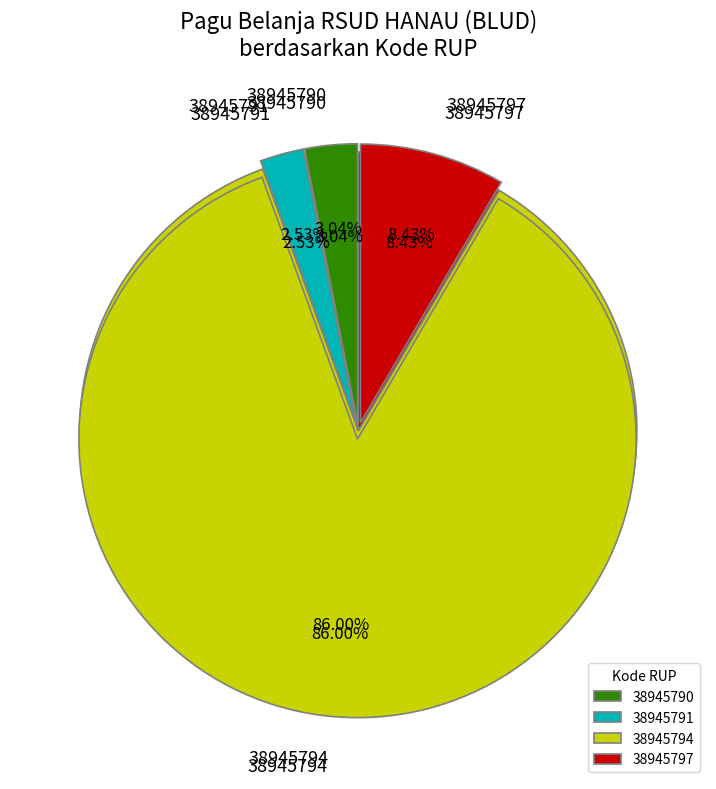

To the nearest percent, what percentage of the pie is 38945790?

3%